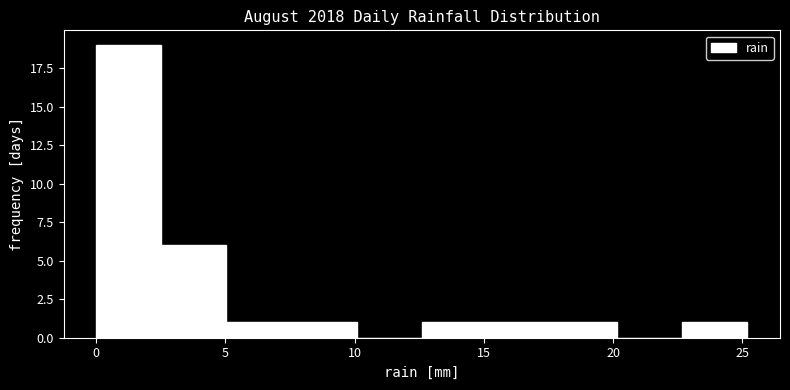

Which range on the x-axis has the tallest bar?

0.0 to 2.5